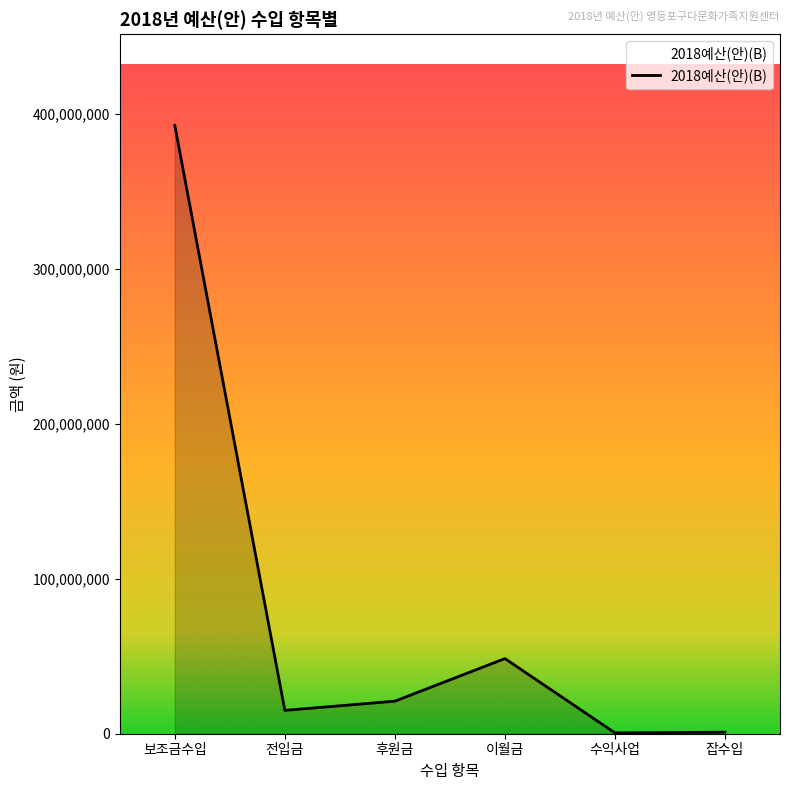

Between 전입금 and 잡수입, which is larger?

전입금